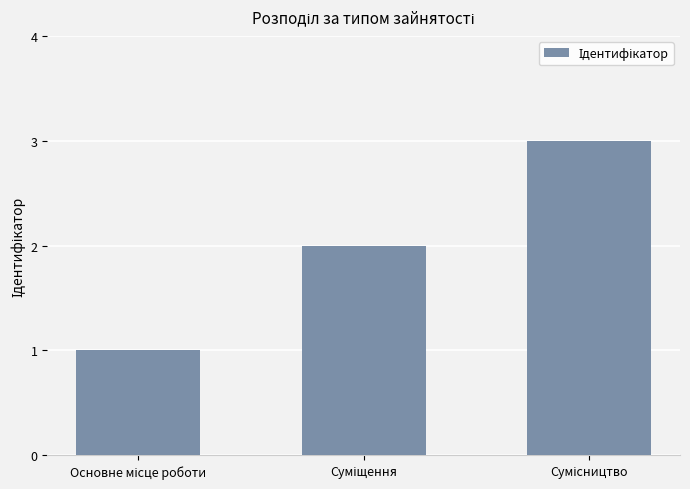

What is the greatest value displayed?

3